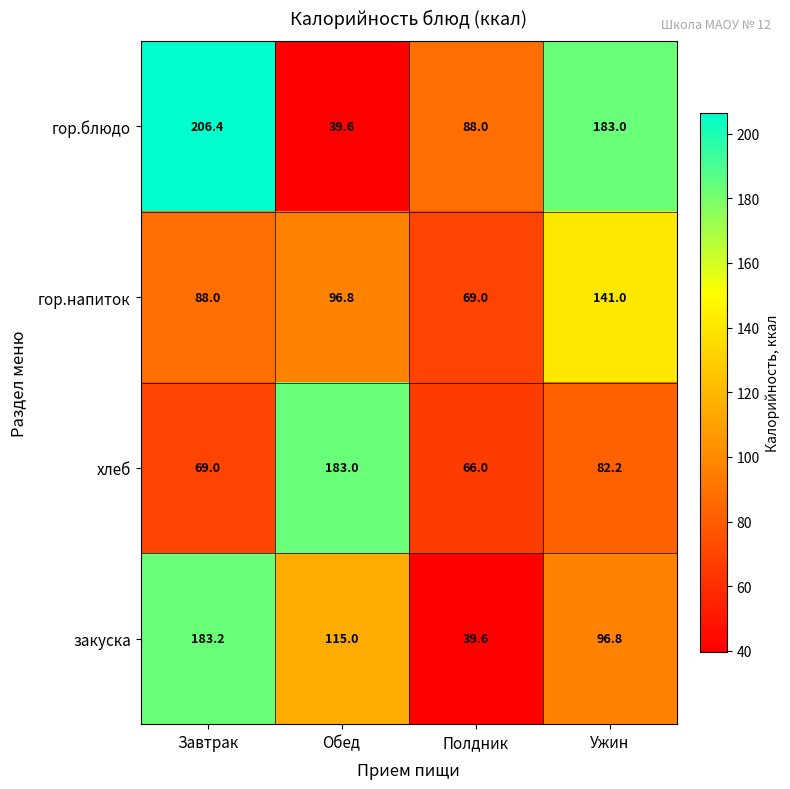

What is the sum of the гор.блюдо values at Завтрак and Ужин?

389.4